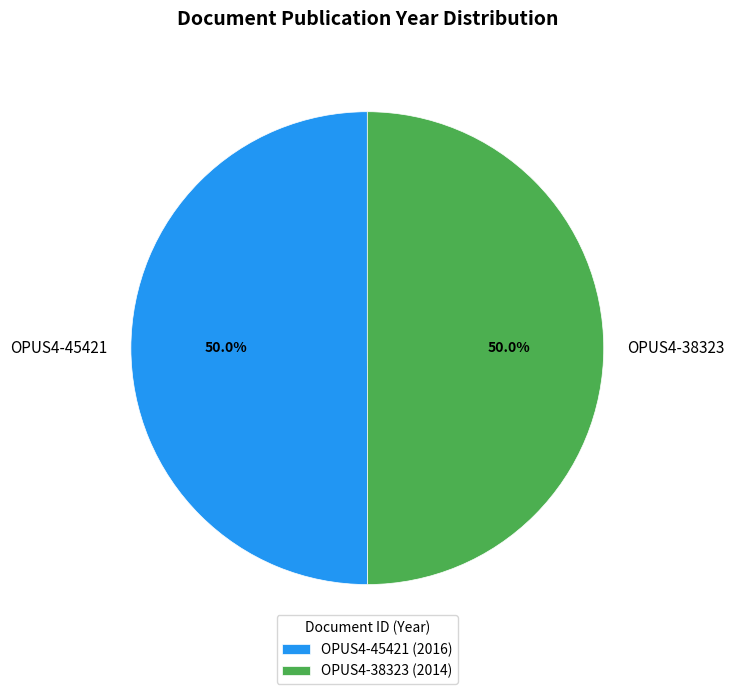

What is the ratio of the value at OPUS4-45421 to the value at OPUS4-38323?

1.0